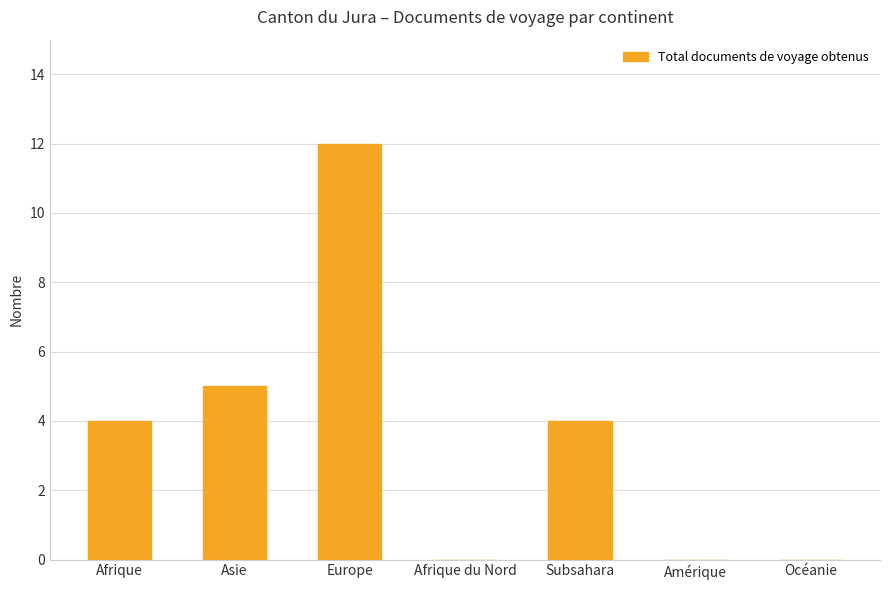

What is the sum of all values?

25